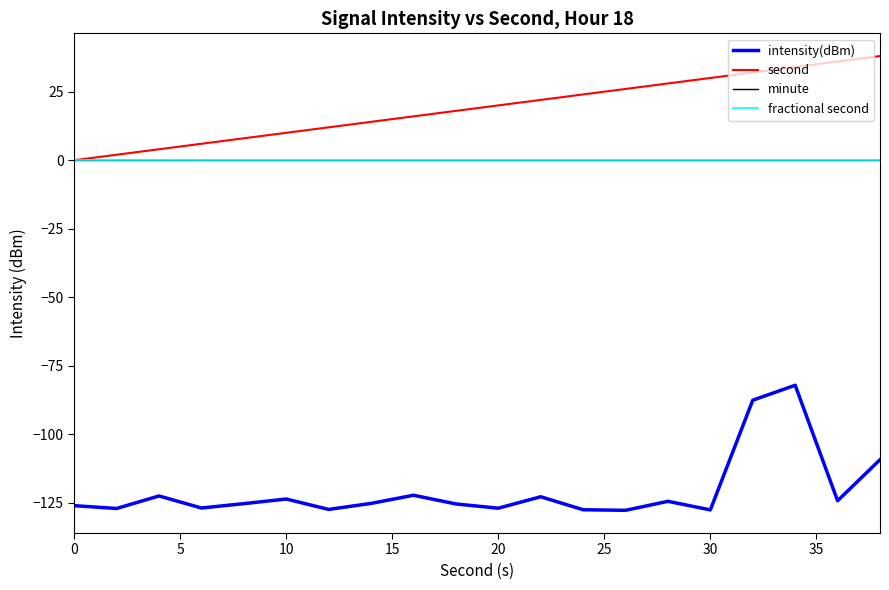

Does the chart display data point markers on the line(s)?

No